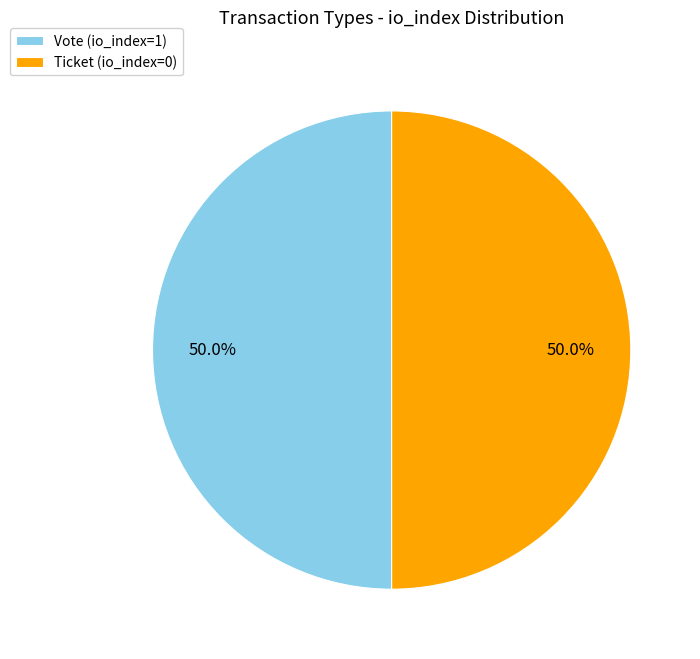

What percentage do Vote and Ticket together represent?

100.0%